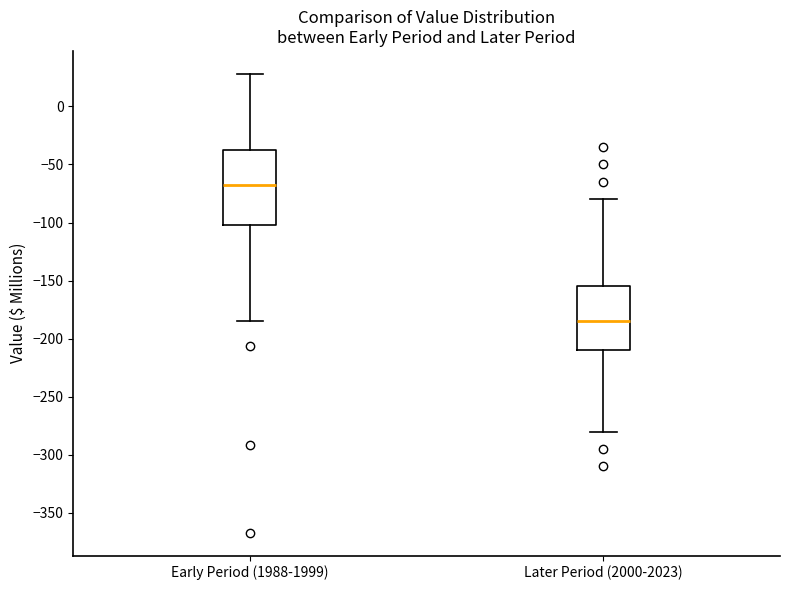

Where is the upper edge of the box for Early Period (1988-1999) on the y-axis? The values are not printed on the chart, so give them approximately, as read against the axis.

-40